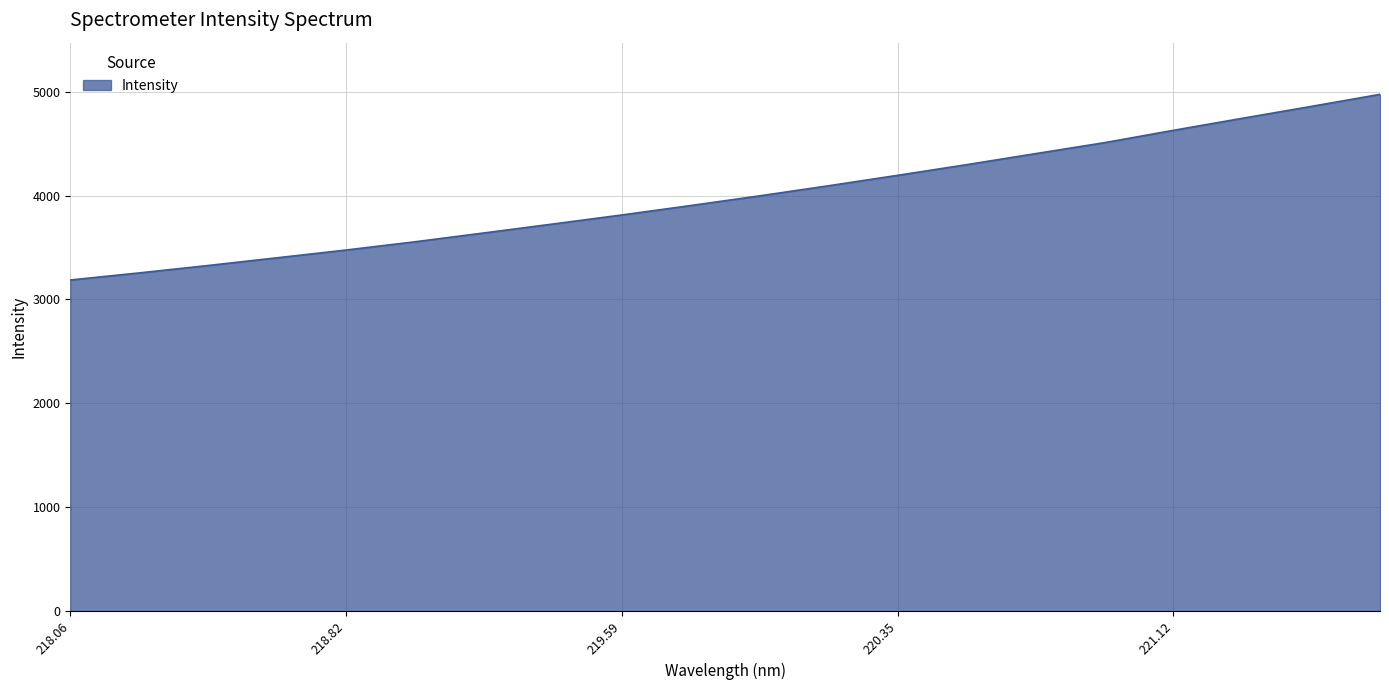

How many values exceed 3997?

10